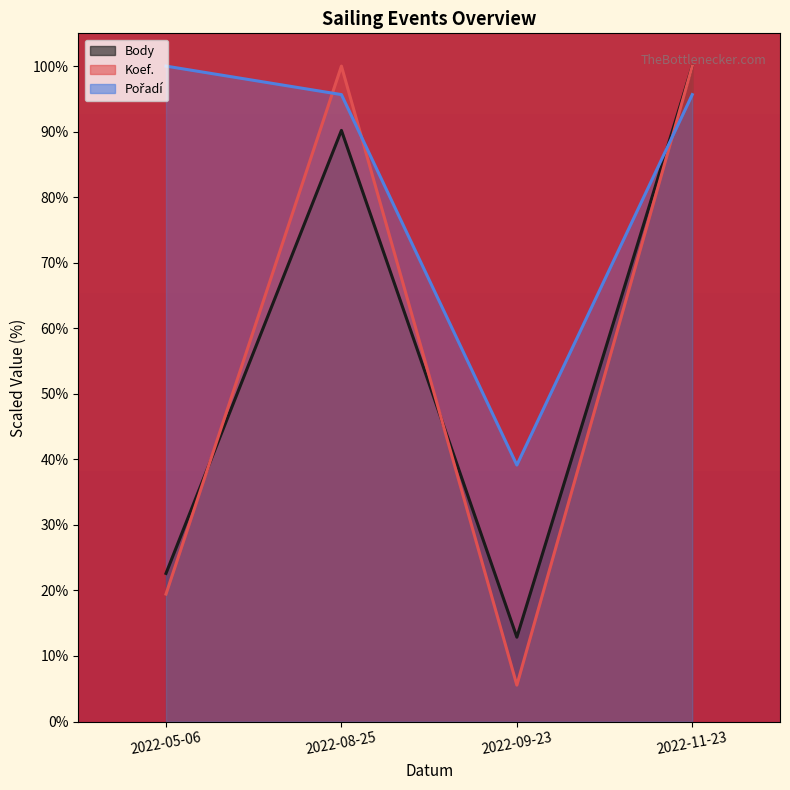

What is the total value across all series at 2022-09-23?

57.6